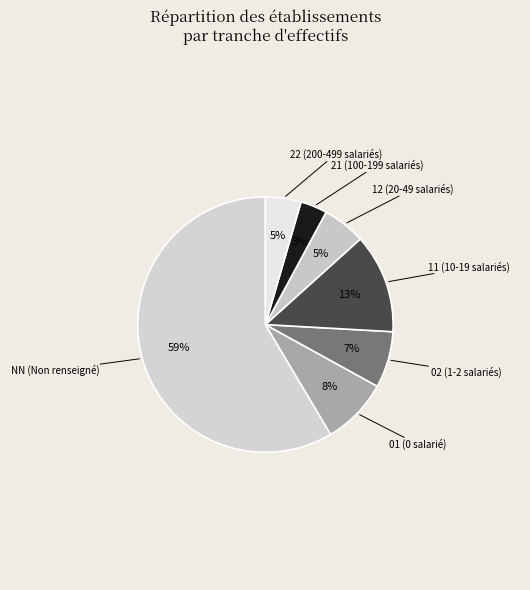

To the nearest percent, what is the average slice percentage?

14%